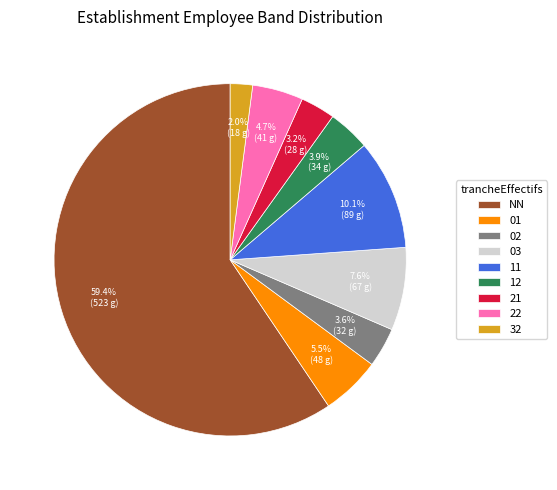

Between 01 and 21, which is larger?

01